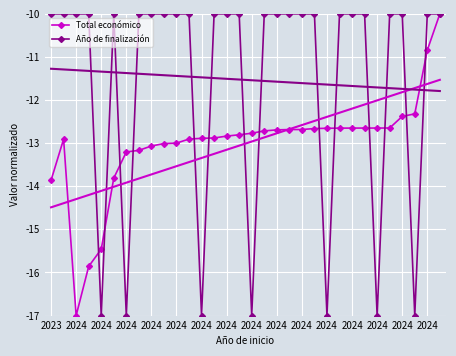

At which category is the sum across all series the highest?

31